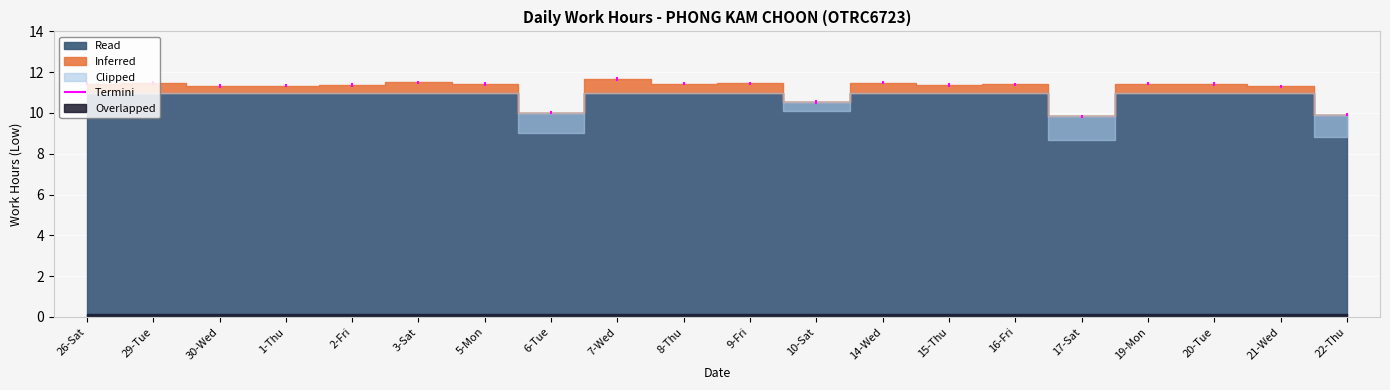

What is the difference between the second highest and second lowest values?

1.6